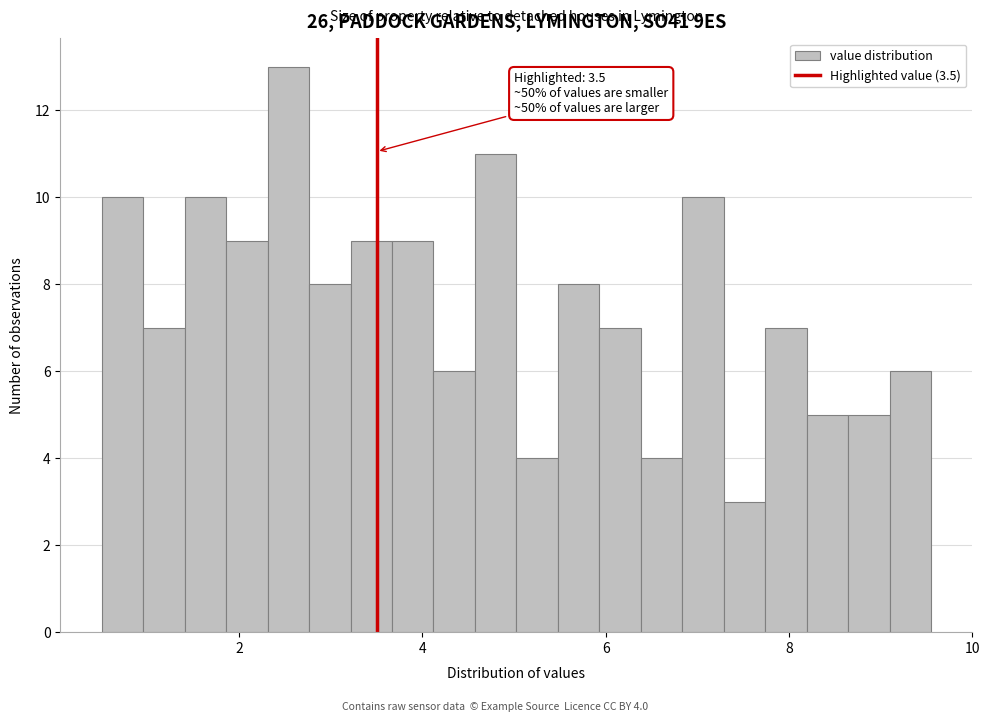

Read against the x-axis, roughly where is the centre of the tallest bar?

2.6